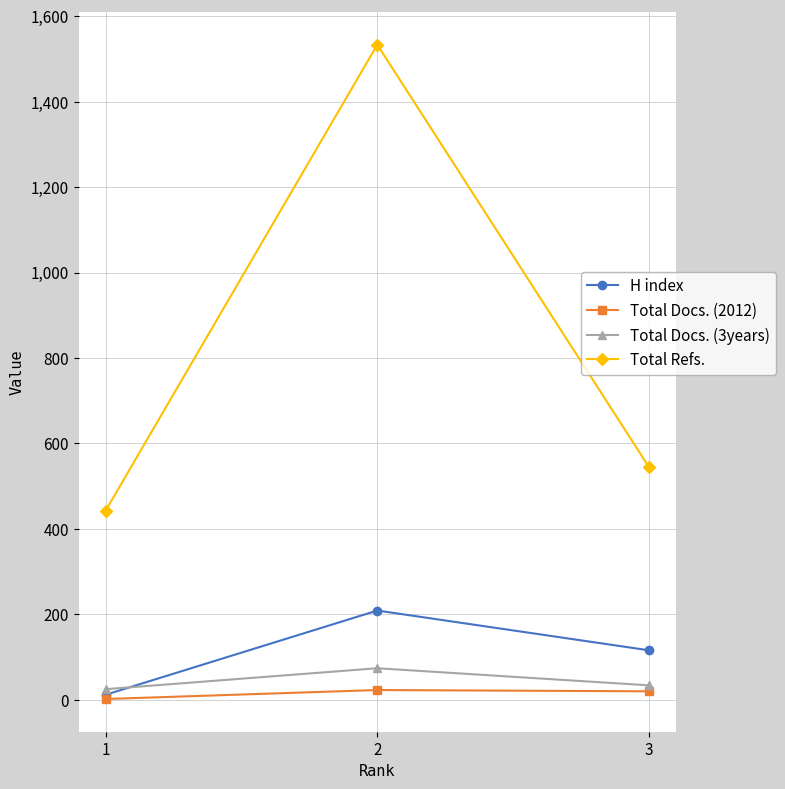

At how many categories does at least one series exceed 721?

1